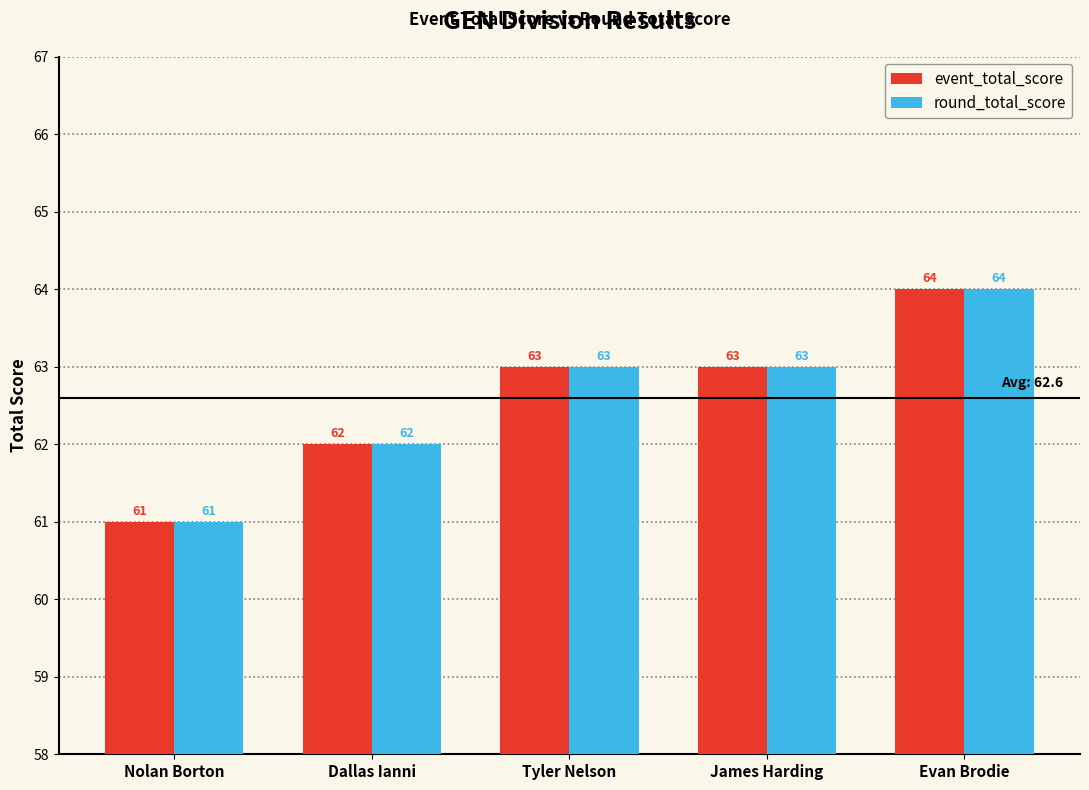

At which label does round_total_score reach its peak?

Evan Brodie